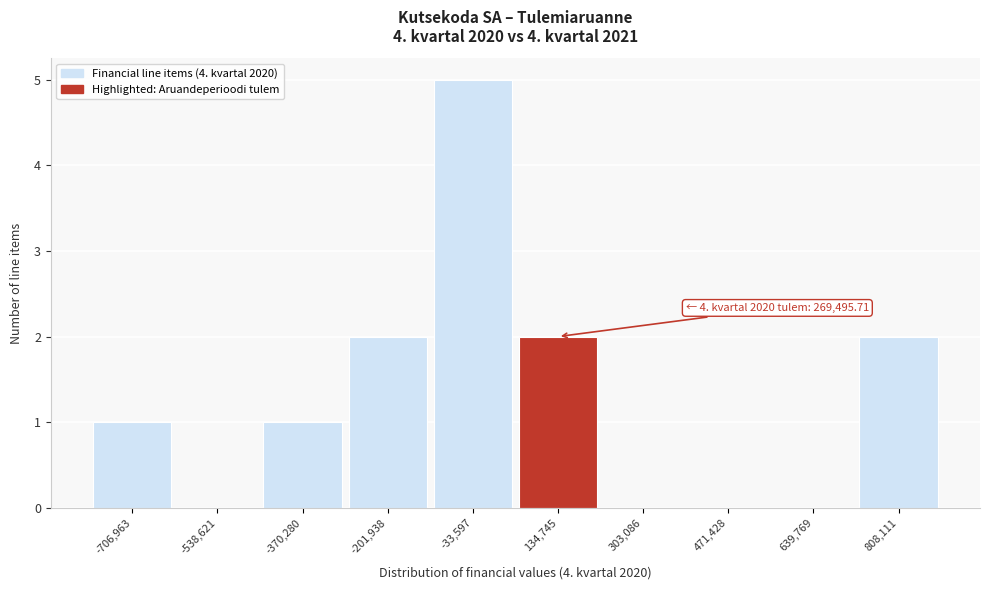

Reading right to left, what are all the values shown in this chart?

808,111=2	639,769=0	471,428=0	303,086=0	134,745=2	-33,597=5	-201,938=2	-370,280=1	-538,621=0	-706,963=1